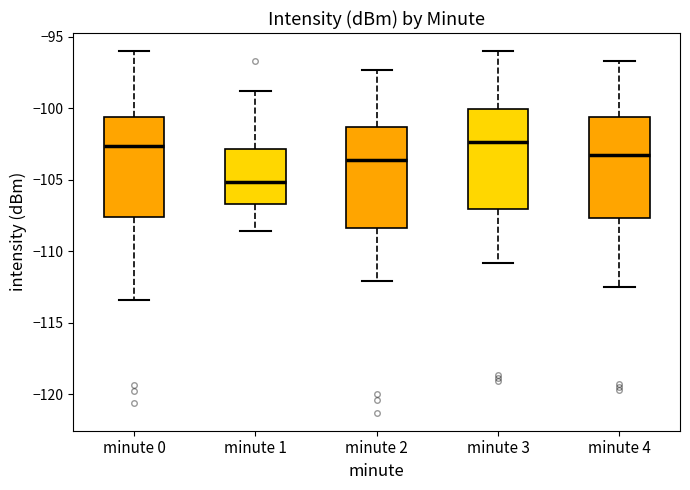

Where does the median line of the box for minute 1 sit on the y-axis? The values are not printed on the chart, so give them approximately, as read against the axis.

-105.0